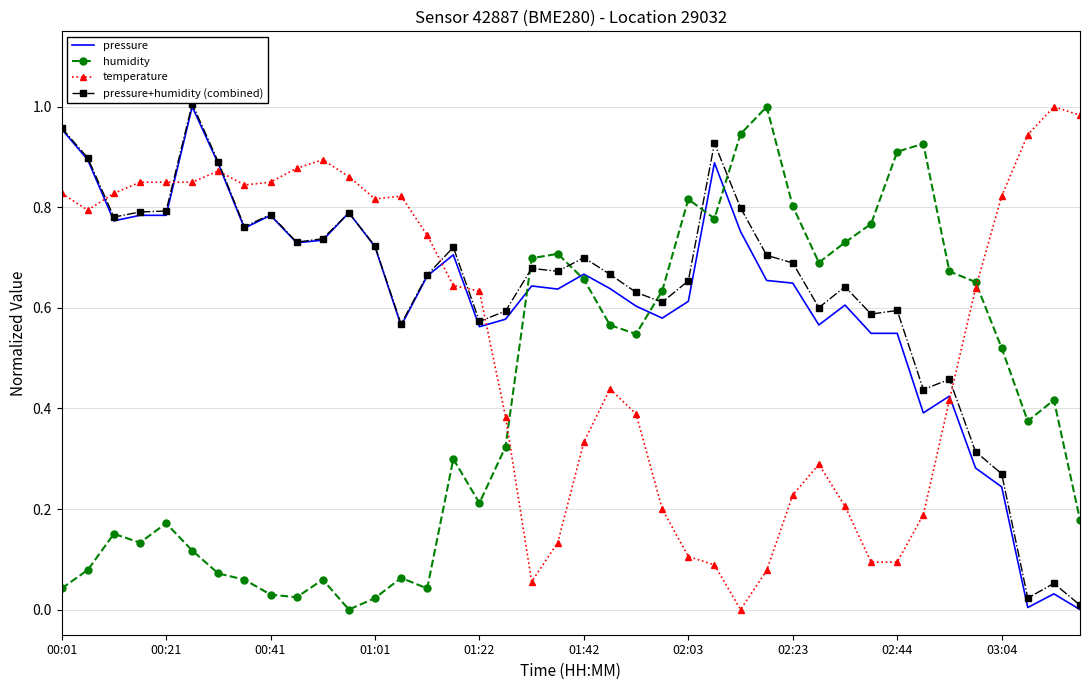

True or false: temperature and humidity intersect in this chart.

True